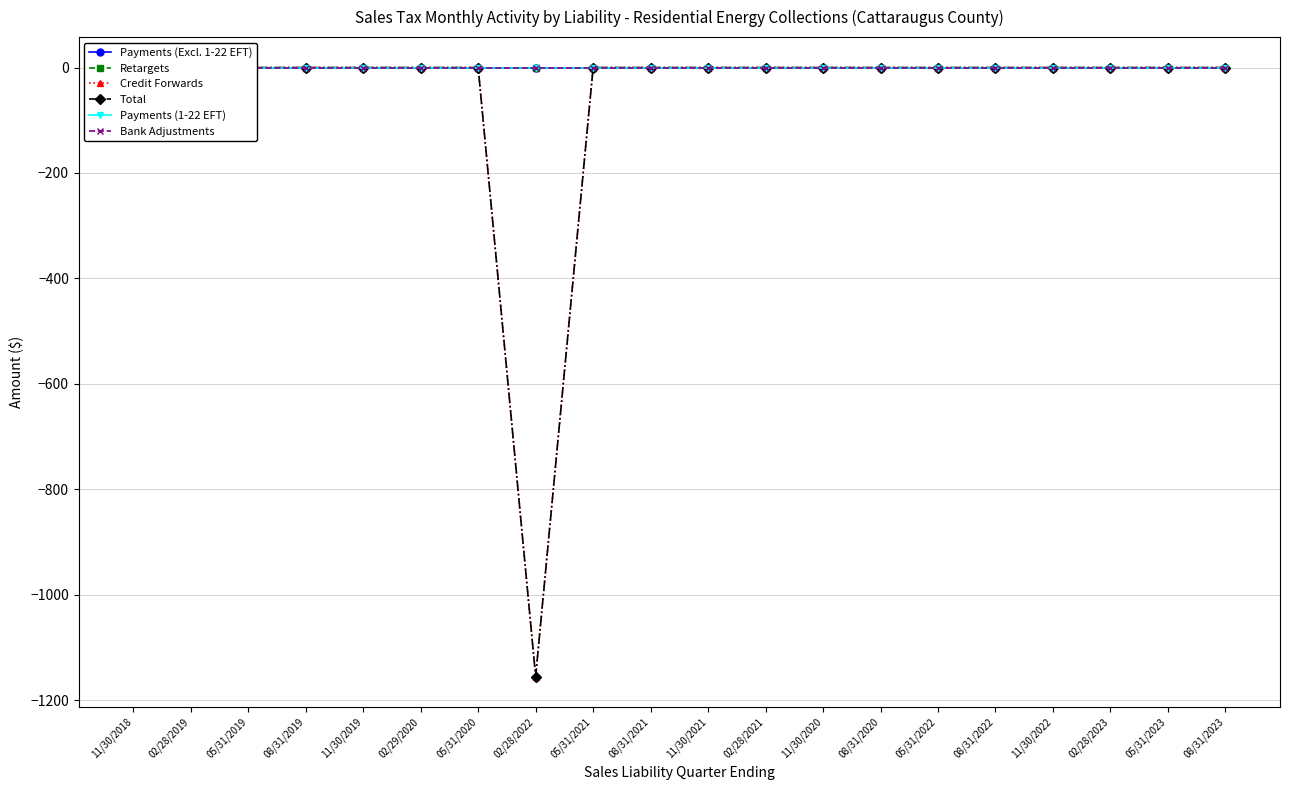

Reading left to right, what are all the values shown in this chart?

Payments (Excl. 1-22 EFT): 0.0	0.0	0.0	0.0	0.0	0.0	0.0	0.0	0.0	0.0	0.0	0.0	0.0	0.0	0.0	0.0	0.0	0.0	0.0	0.0
Retargets: 0.0	0.0	0.0	0.0	0.0	0.0	0.0	0.0	0.0	0.0	0.0	0.0	0.0	0.0	0.0	0.0	0.0	0.0	0.0	0.0
Credit Forwards: 0.0	0.0	0.0	0.0	0.0	0.0	0.0	-1155.3	0.0	0.0	0.0	0.0	0.0	0.0	0.0	0.0	0.0	0.0	0.0	0.0
Total: 0.0	0.0	0.0	0.0	0.0	0.0	0.0	-1155.3	0.0	0.0	0.0	0.0	0.0	0.0	0.0	0.0	0.0	0.0	0.0	0.0
Payments (1-22 EFT): 0.0	0.0	0.0	0.0	0.0	0.0	0.0	0.0	0.0	0.0	0.0	0.0	0.0	0.0	0.0	0.0	0.0	0.0	0.0	0.0
Bank Adjustments: 0.0	0.0	0.0	0.0	0.0	0.0	0.0	0.0	0.0	0.0	0.0	0.0	0.0	0.0	0.0	0.0	0.0	0.0	0.0	0.0